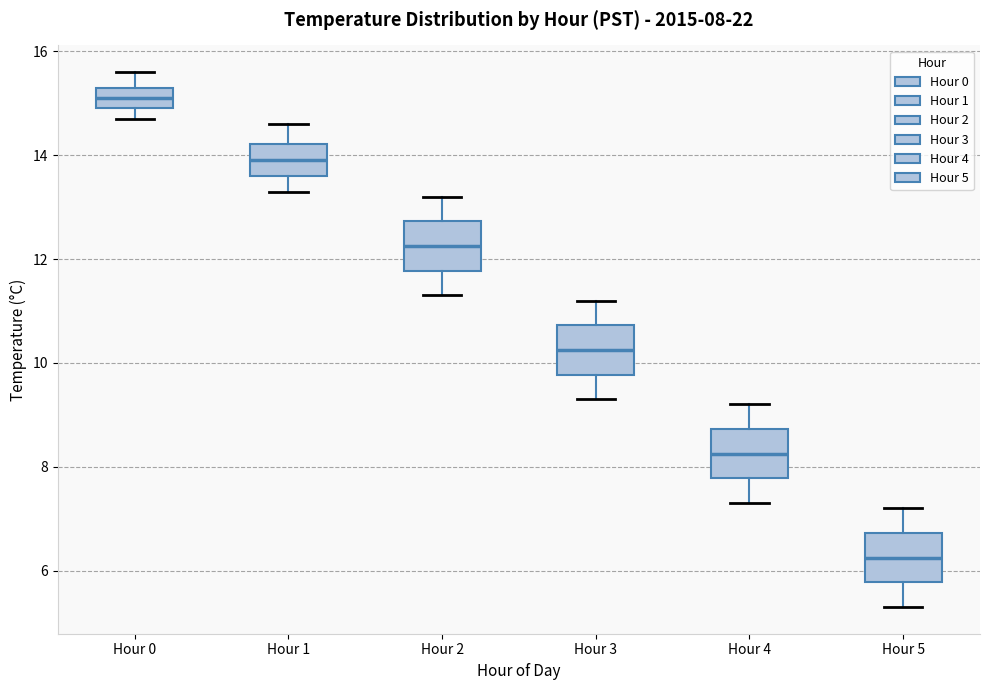

Which box has the lowest median line?

Hour 5